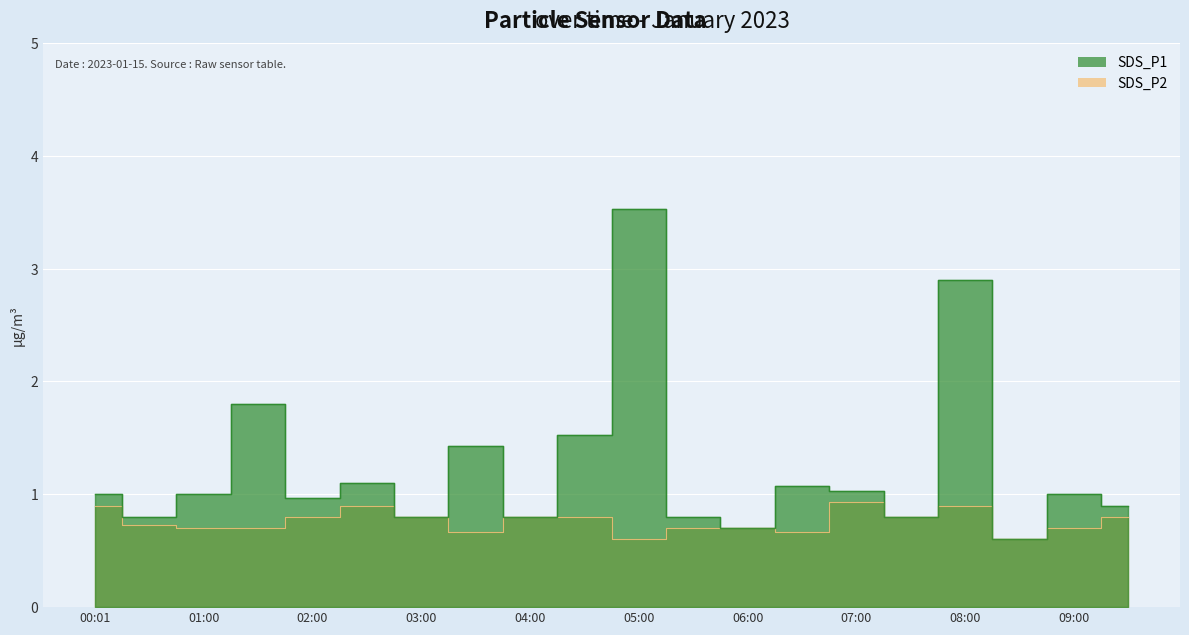

Where is the first local minimum for SDS_P1?

00:29